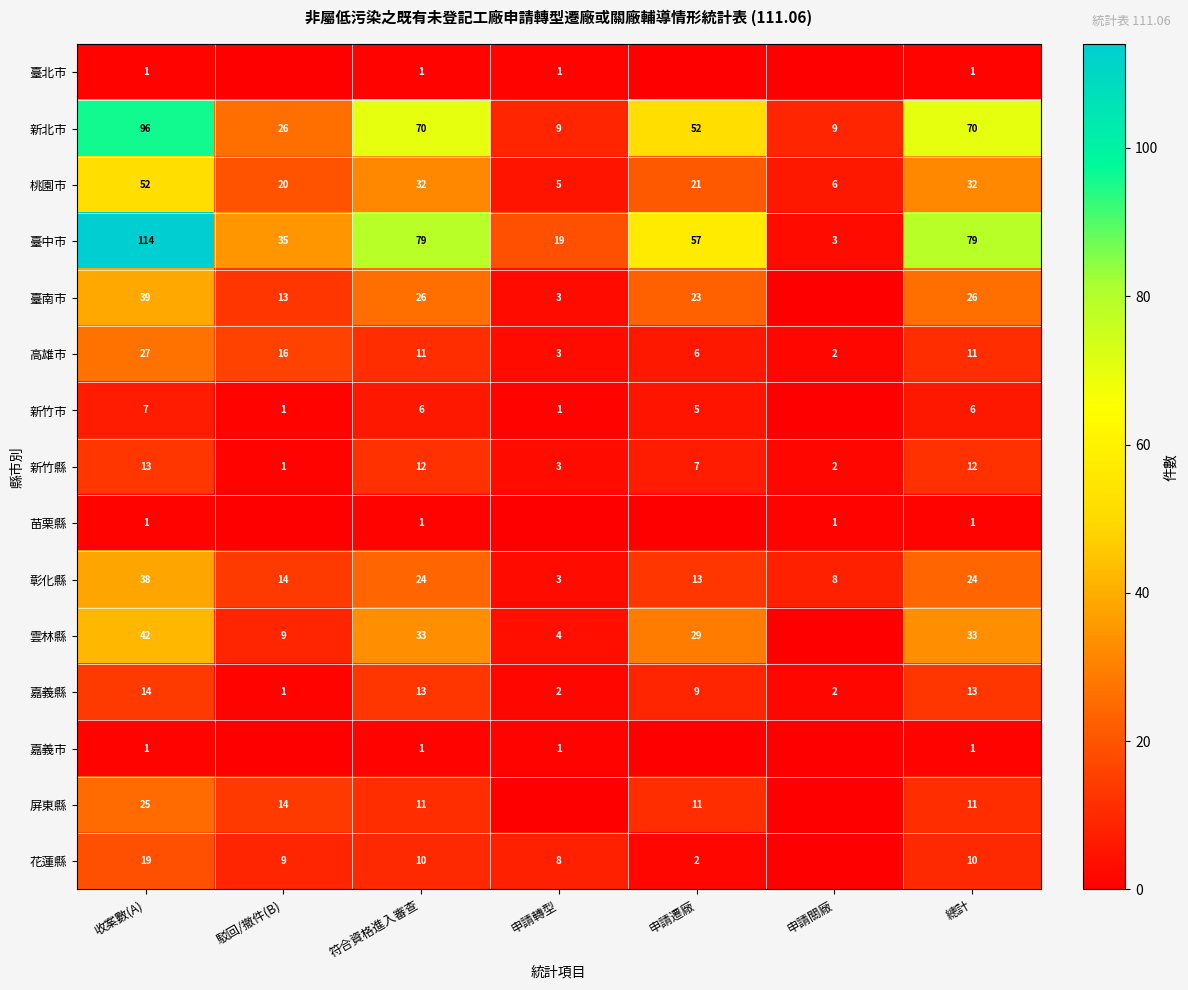

Between 收案數(A) and 總計, which is larger?

收案數(A)